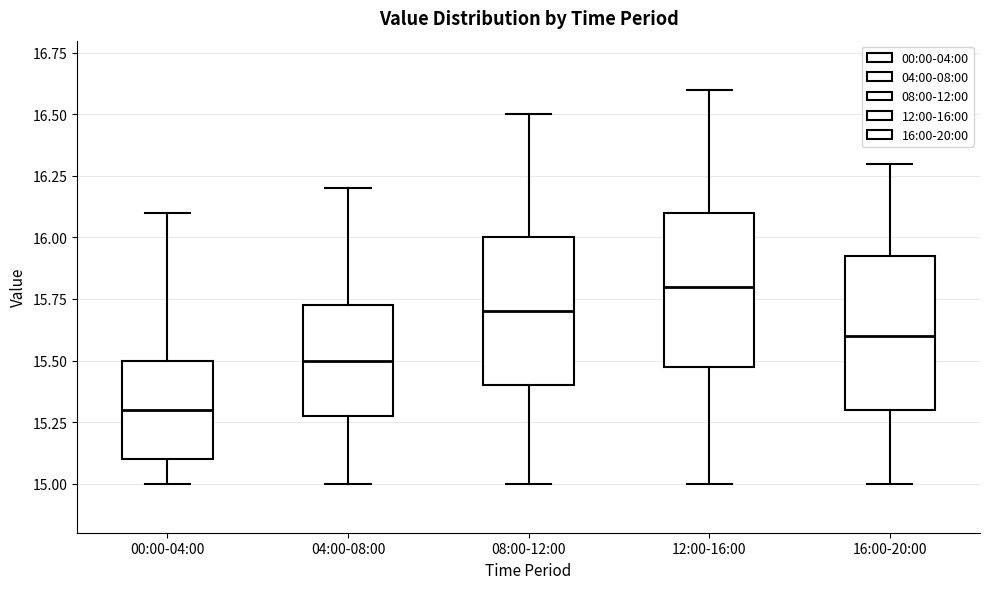

Reading left to right, transcribe this box plot: for each box, give where its median line is, the range the box spans, and where its two whiskers end, as read against the y-axis. The values are not printed on the chart, so give them approximately, as read against the axis.

00:00-04:00: median 15.30, box 15.10 to 15.50, whiskers 15.00 to 16.10
04:00-08:00: median 15.50, box 15.30 to 15.75, whiskers 15.00 to 16.20
08:00-12:00: median 15.70, box 15.40 to 16.00, whiskers 15.00 to 16.50
12:00-16:00: median 15.80, box 15.50 to 16.10, whiskers 15.00 to 16.60
16:00-20:00: median 15.60, box 15.30 to 15.95, whiskers 15.00 to 16.30